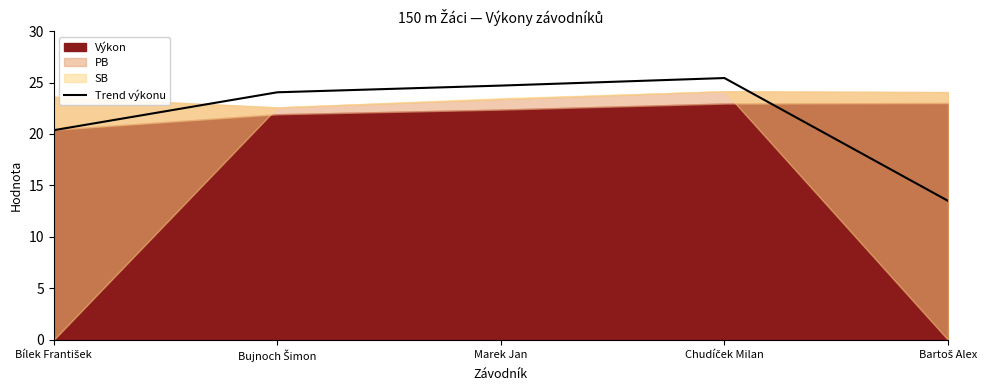

The value at Bartoš Alex is 21.2. True or false?

False